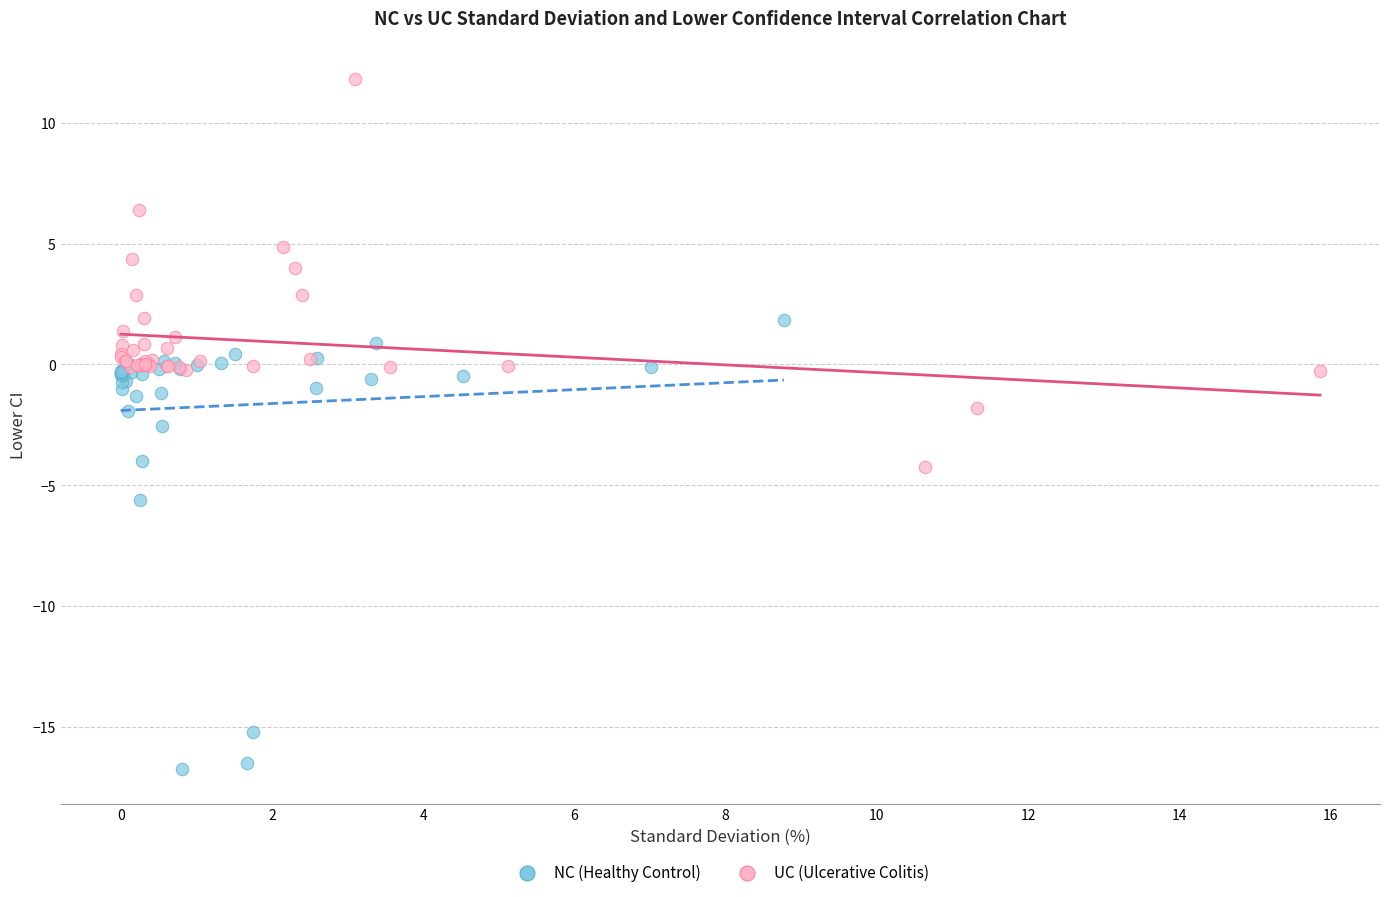

Which series has the widest spread of Y values?

NC (Healthy Control)